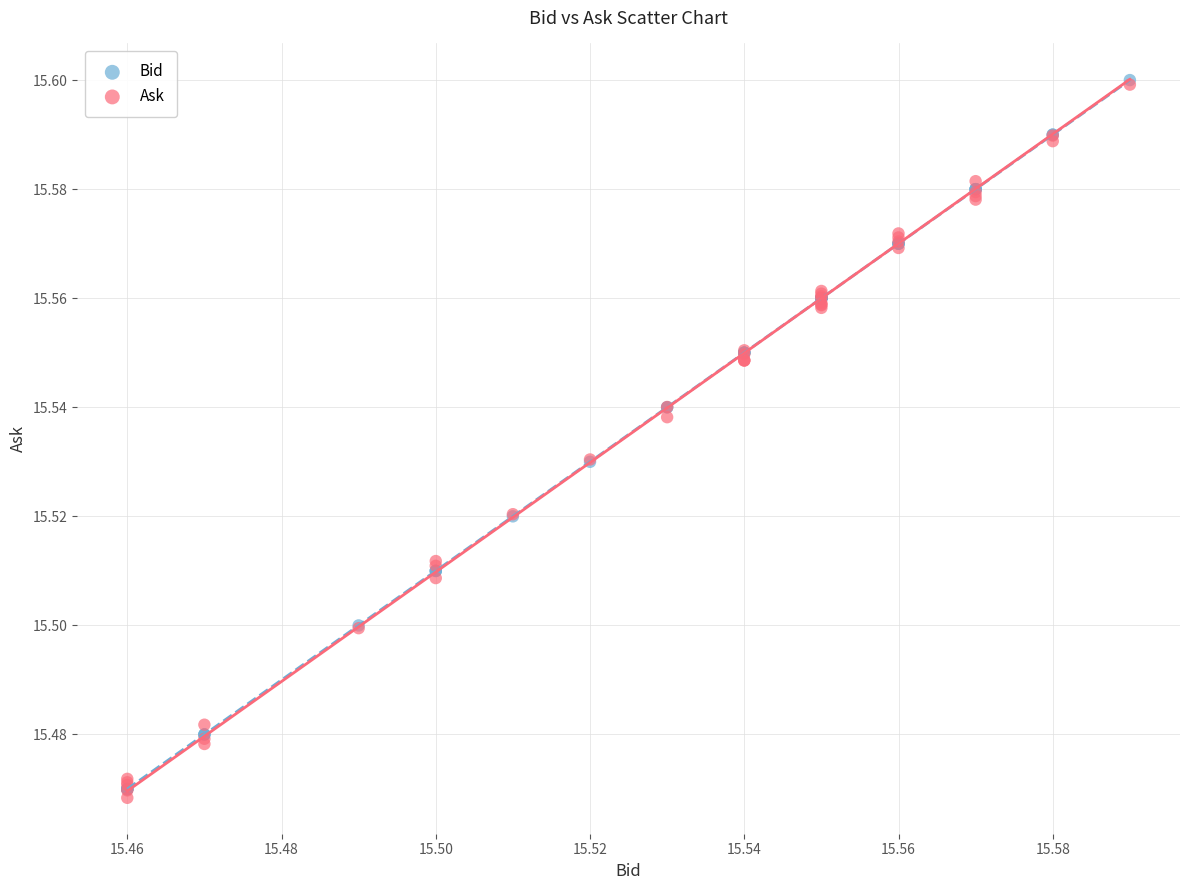

What are all the series names shown in the legend?

Bid, Ask